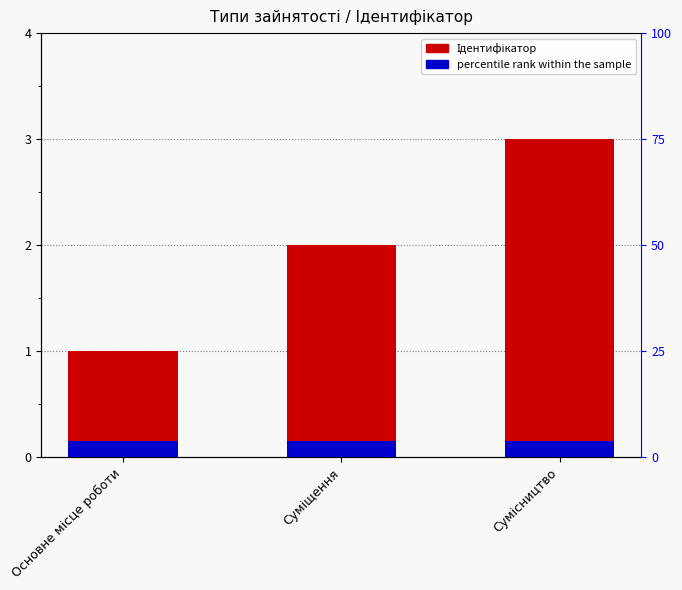

What is the ratio of the value at Сумісництво to the value at Основне місце роботи?

3.0